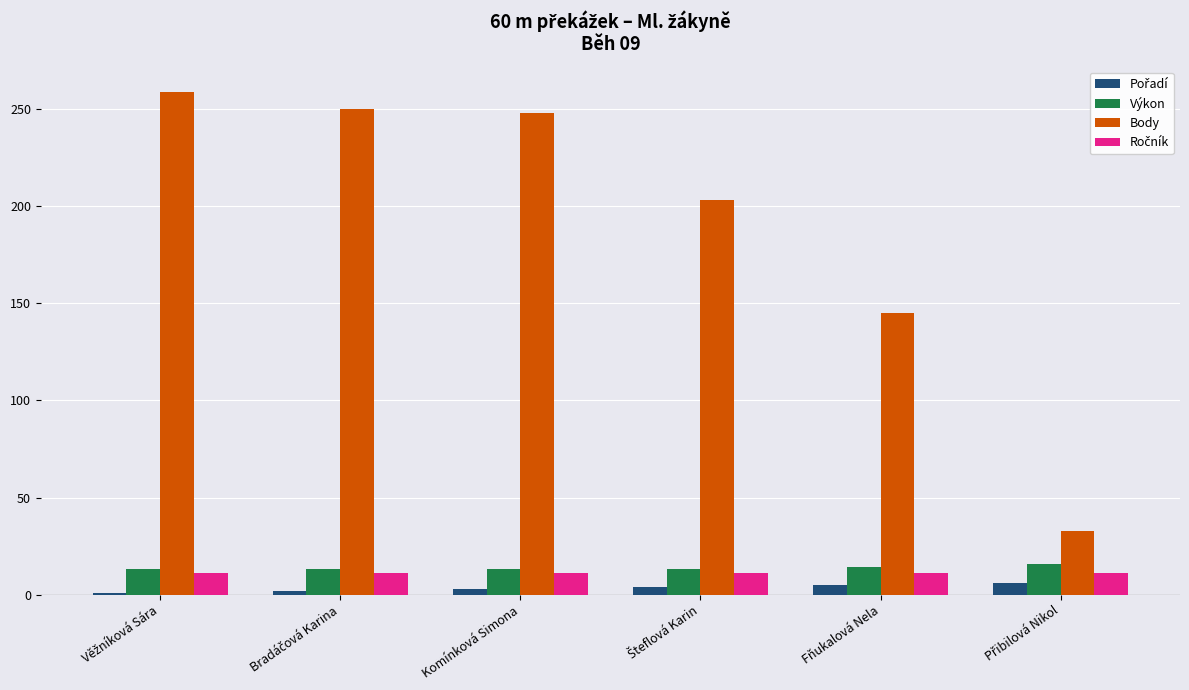

What is the difference between the maximum and minimum values in the Body series?

226.0